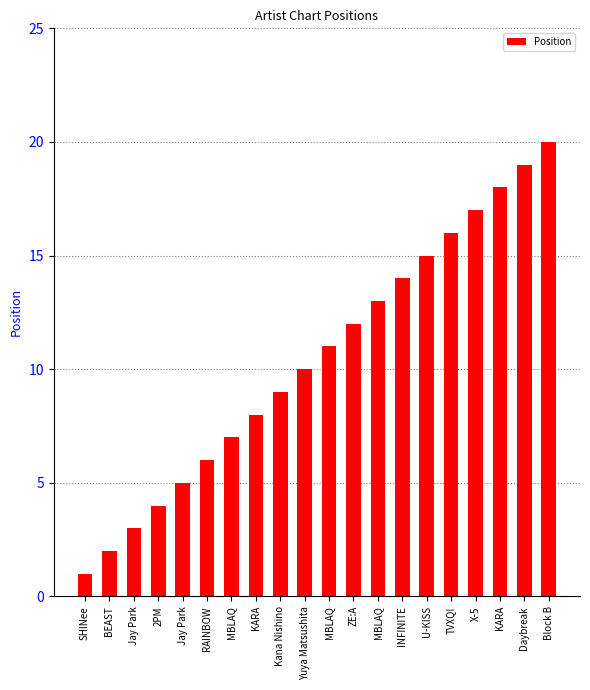

What is the change in value from BEAST to Block B?

+18